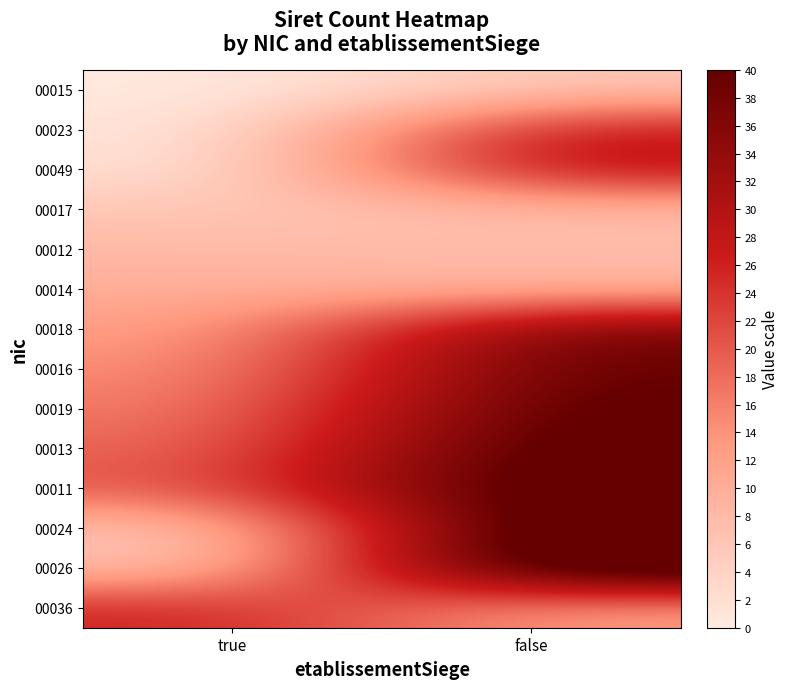

At which category is the sum across all series the highest?

false